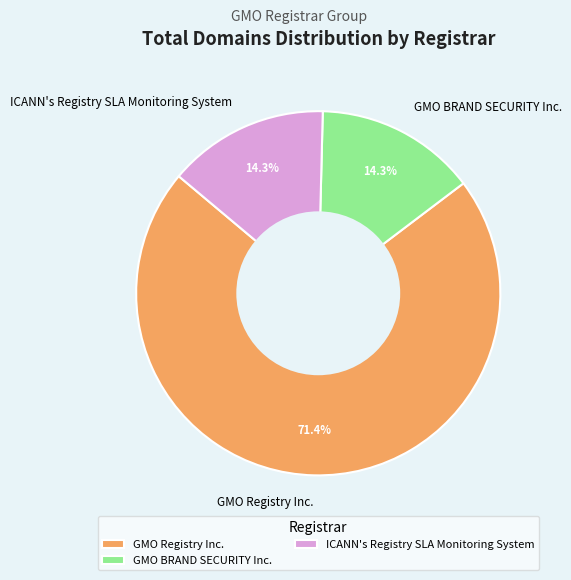

Is GMO Registry Inc. the majority of the pie?

Yes